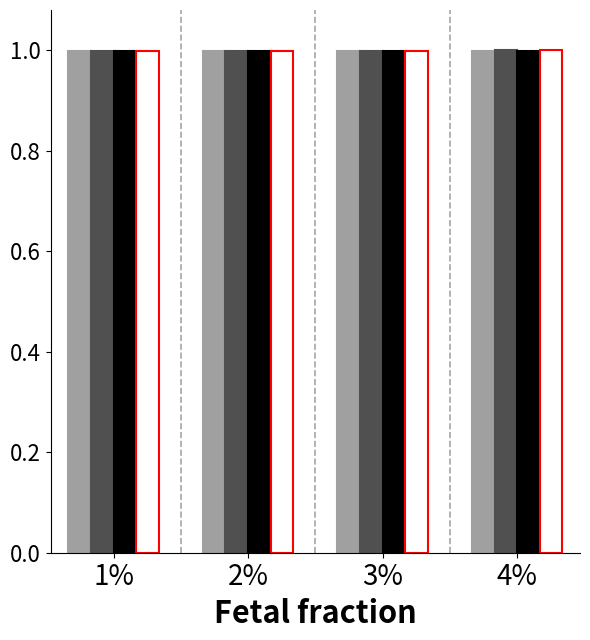

What is the greatest value displayed?

1.0